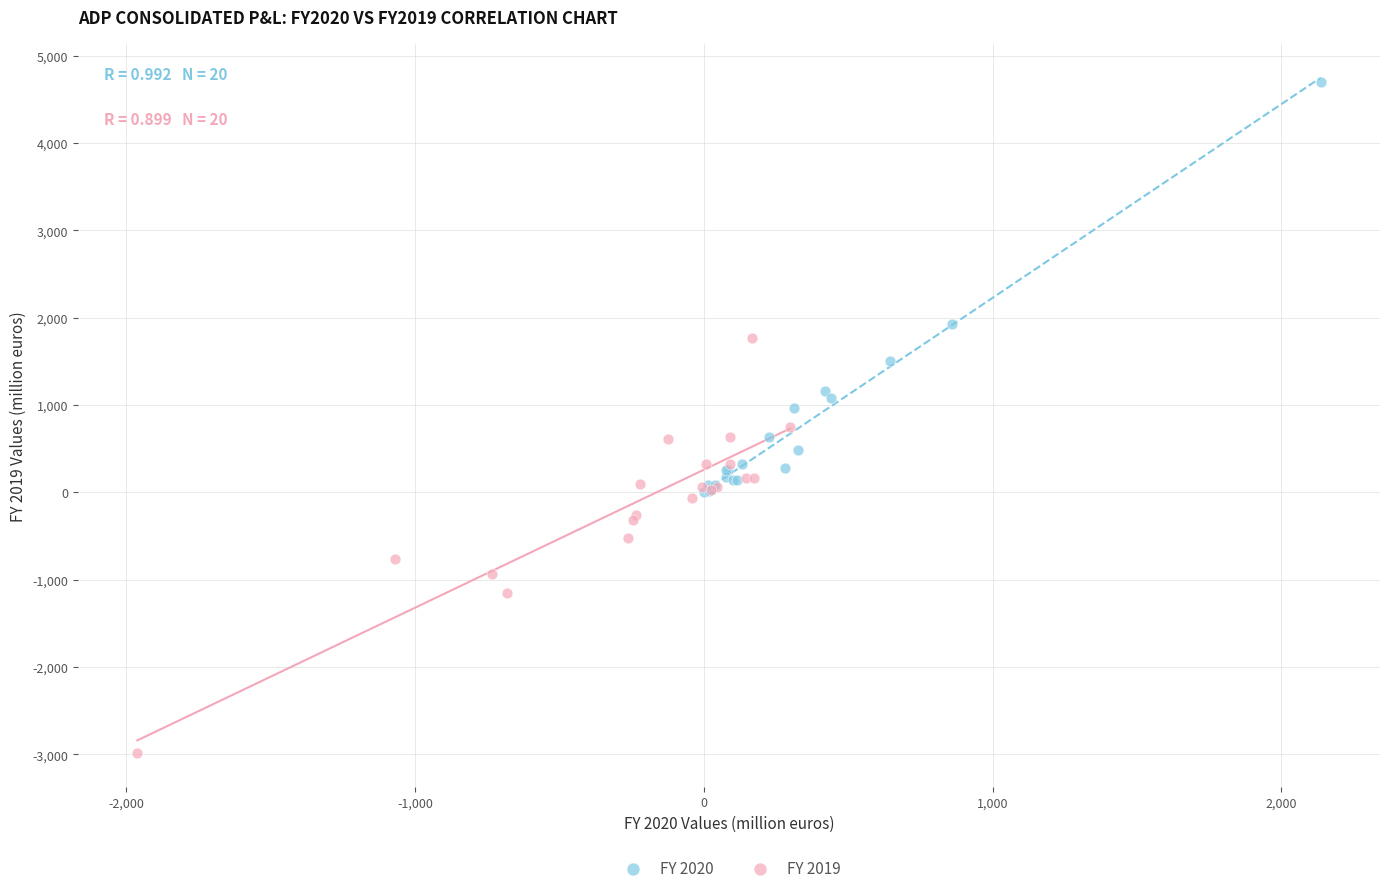

Which series reaches the maximum Y coordinate?

FY 2020